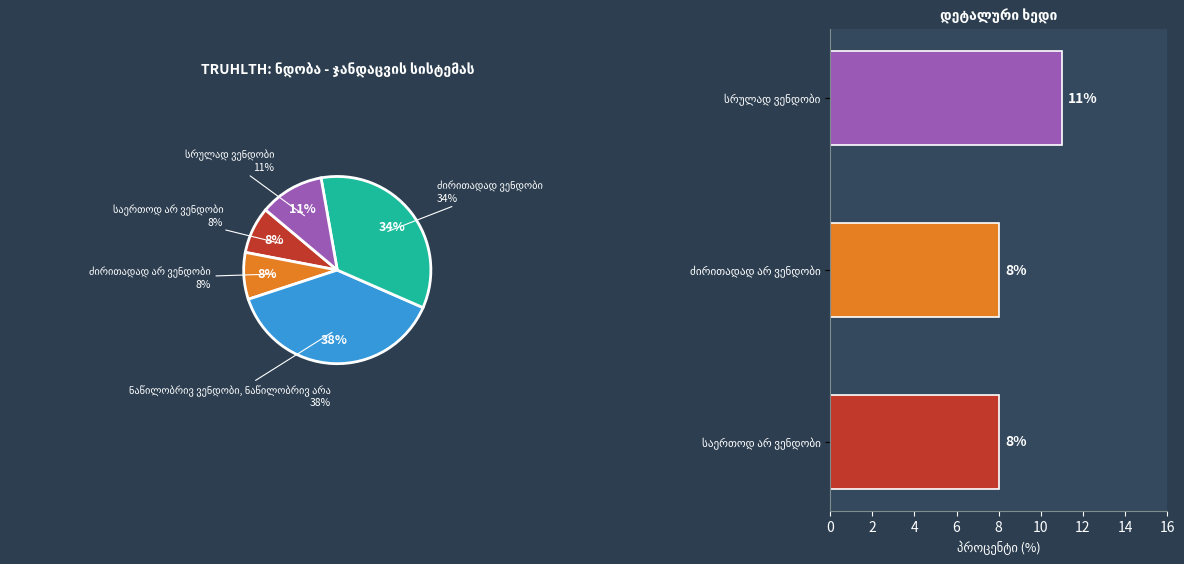

True or false: საერთოდ არ ვენდობი accounts for 18% of the total.

False